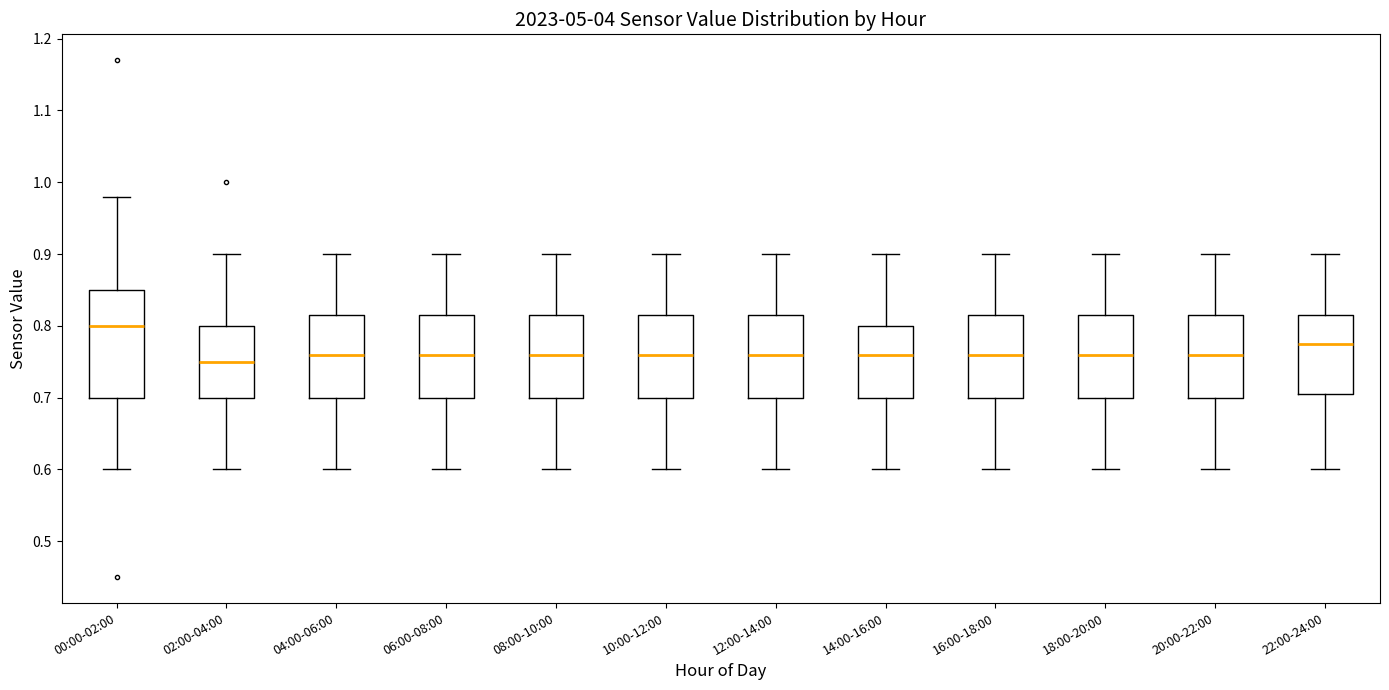

Which box is the tallest, from its lower edge to its upper edge?

00:00-02:00